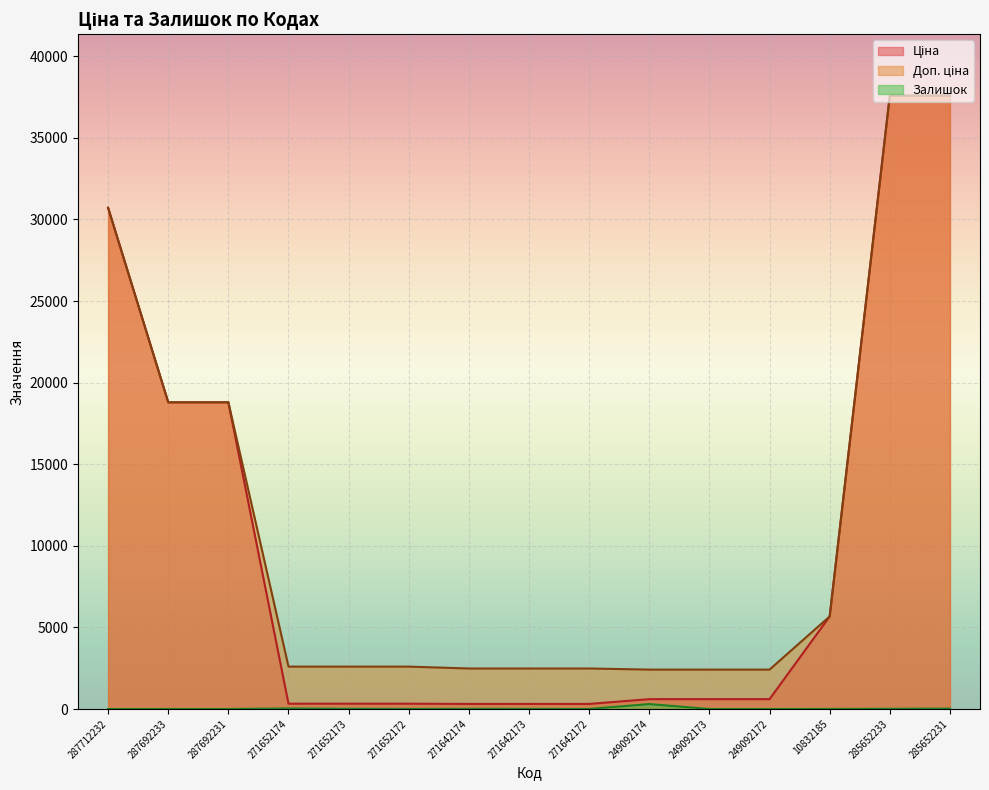

True or false: Доп. ціна and Ціна cross at least once.

False